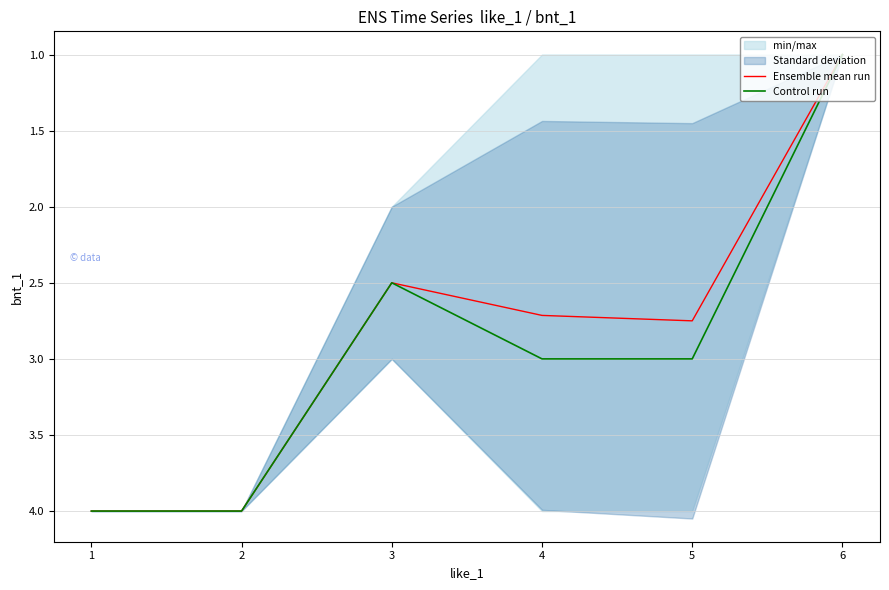

At which label does Control run first exceed 3?

1